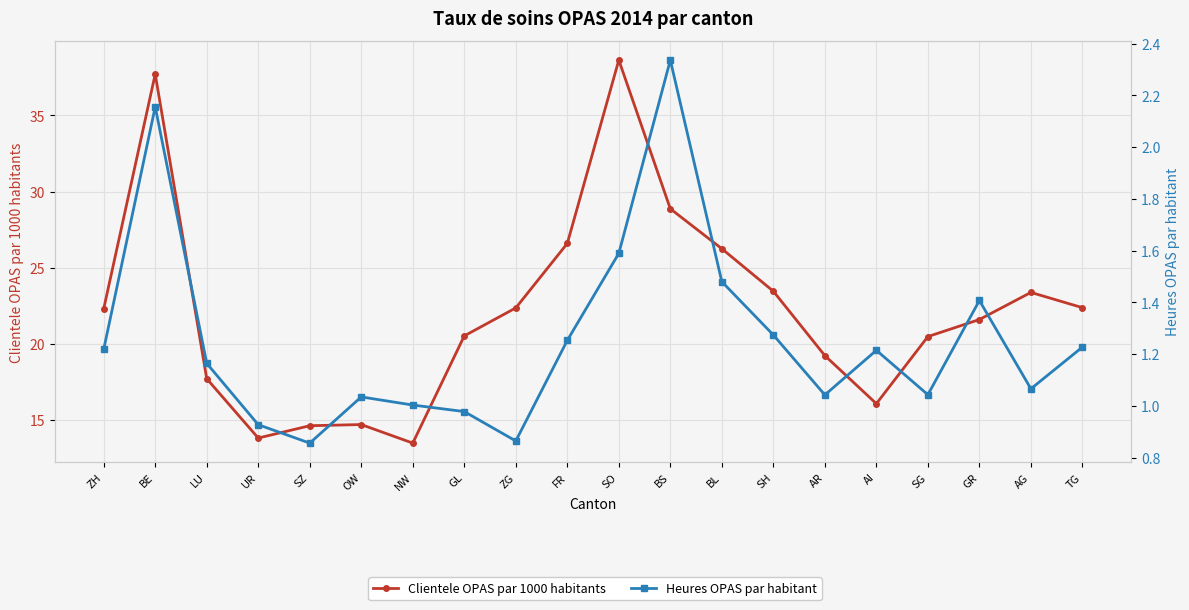

Which label corresponds to the smallest value in the chart?

SZ